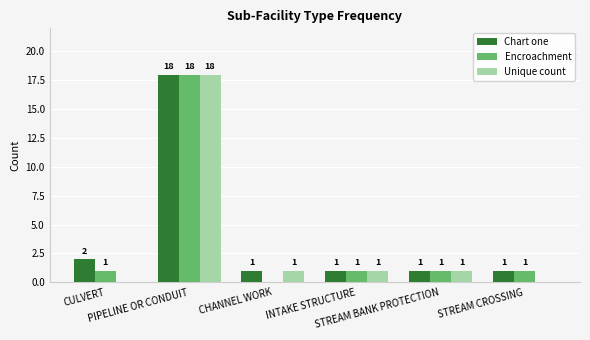

Which category has the highest value in the Encroachment series?

PIPELINE OR CONDUIT